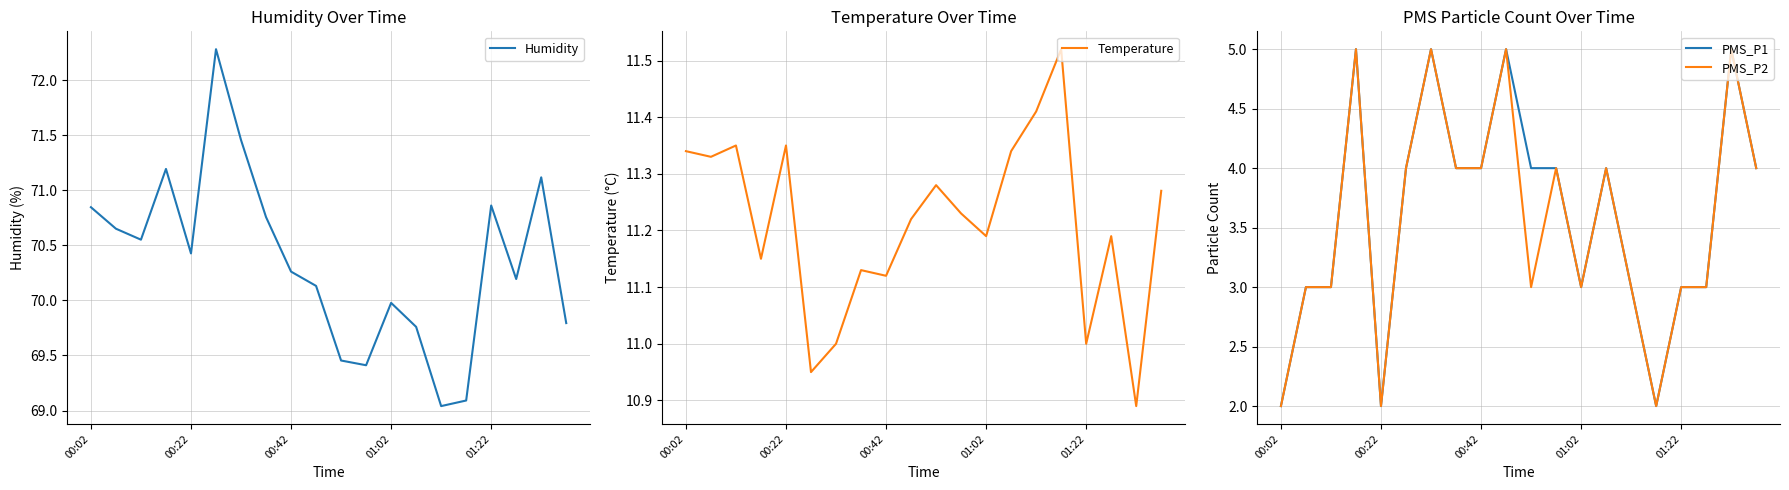

What is the sum of the PMS_P1 values at 5 and 00:02?

6.0